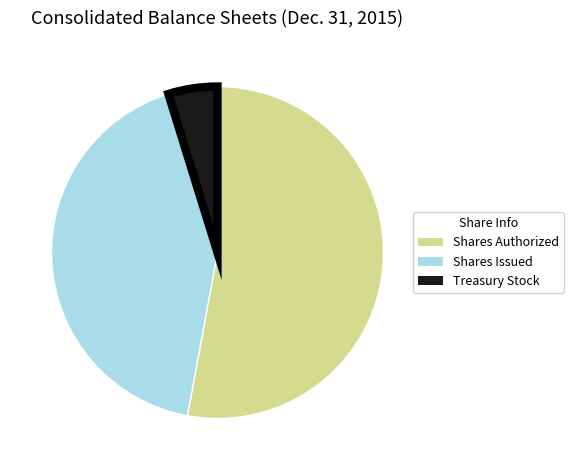

Is there any slice that represents more than half of the pie?

Yes